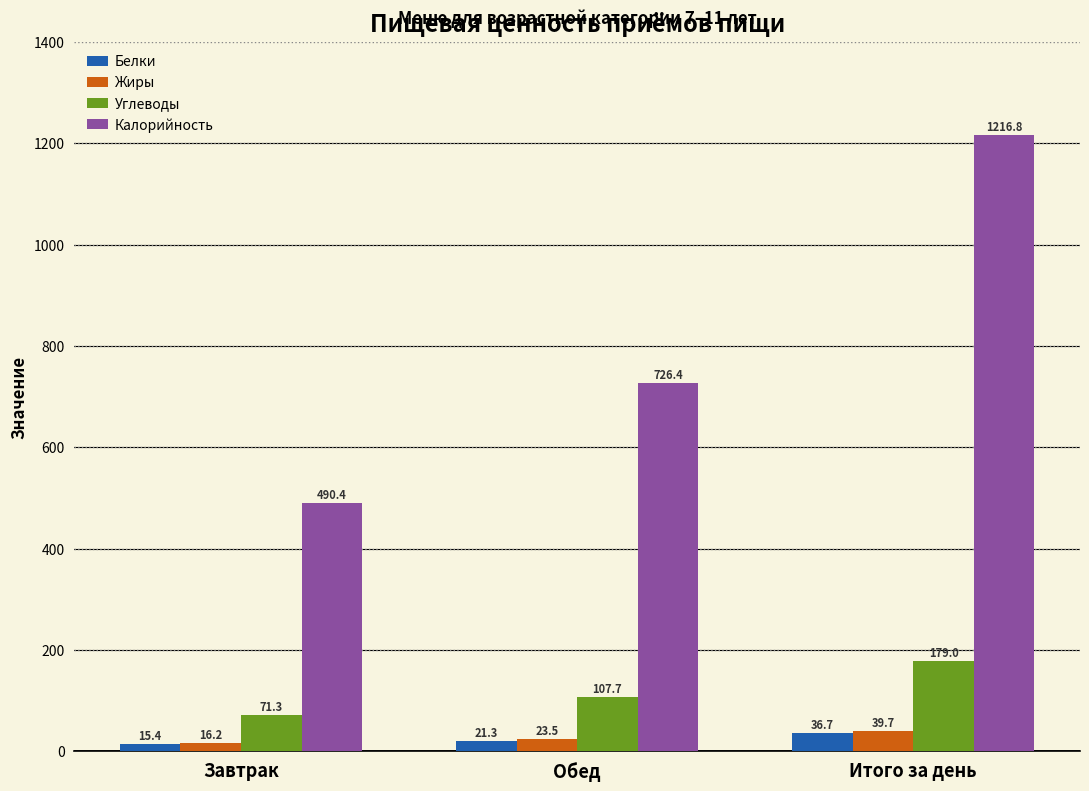

Rank the series by their maximum value, from highest to lowest.

Калорийность, Углеводы, Жиры, Белки